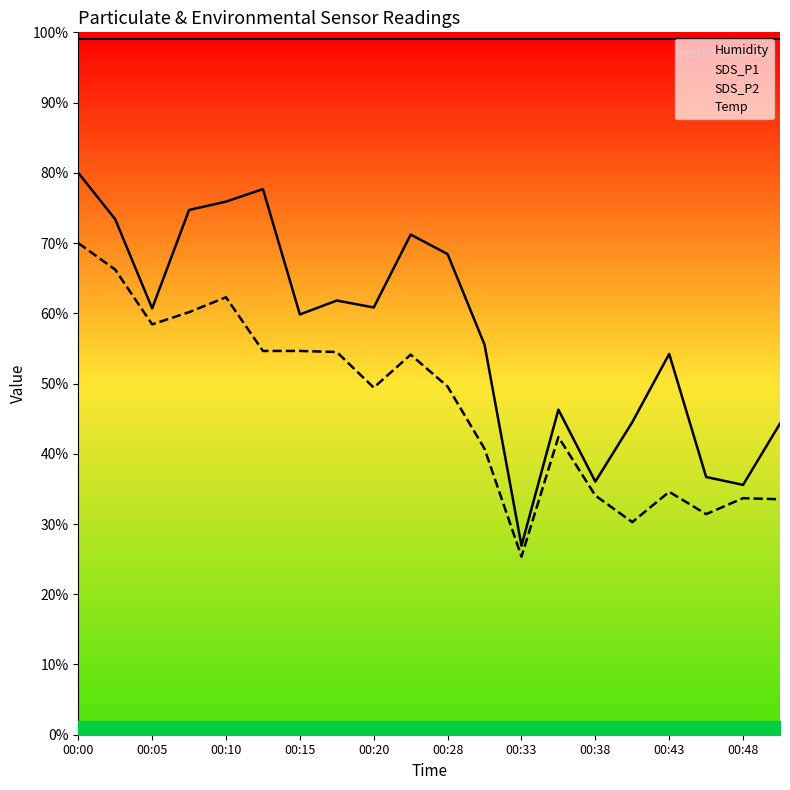

Which series has the largest total across all categories?

Humidity